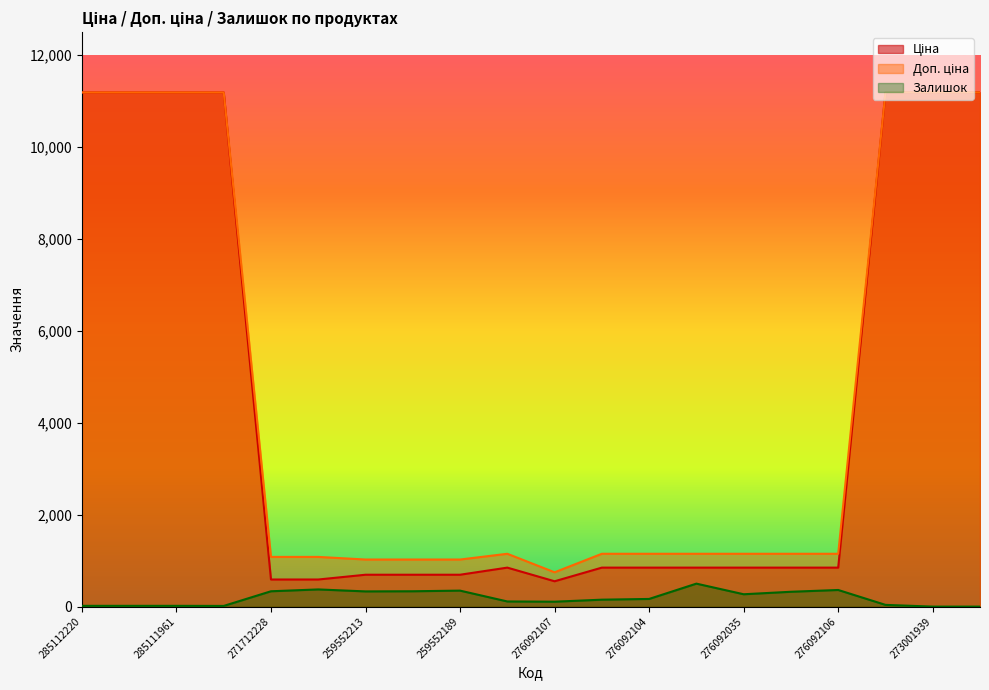

Rank the series at 276092104 from highest to lowest value.

Доп. ціна, Ціна, Залишок